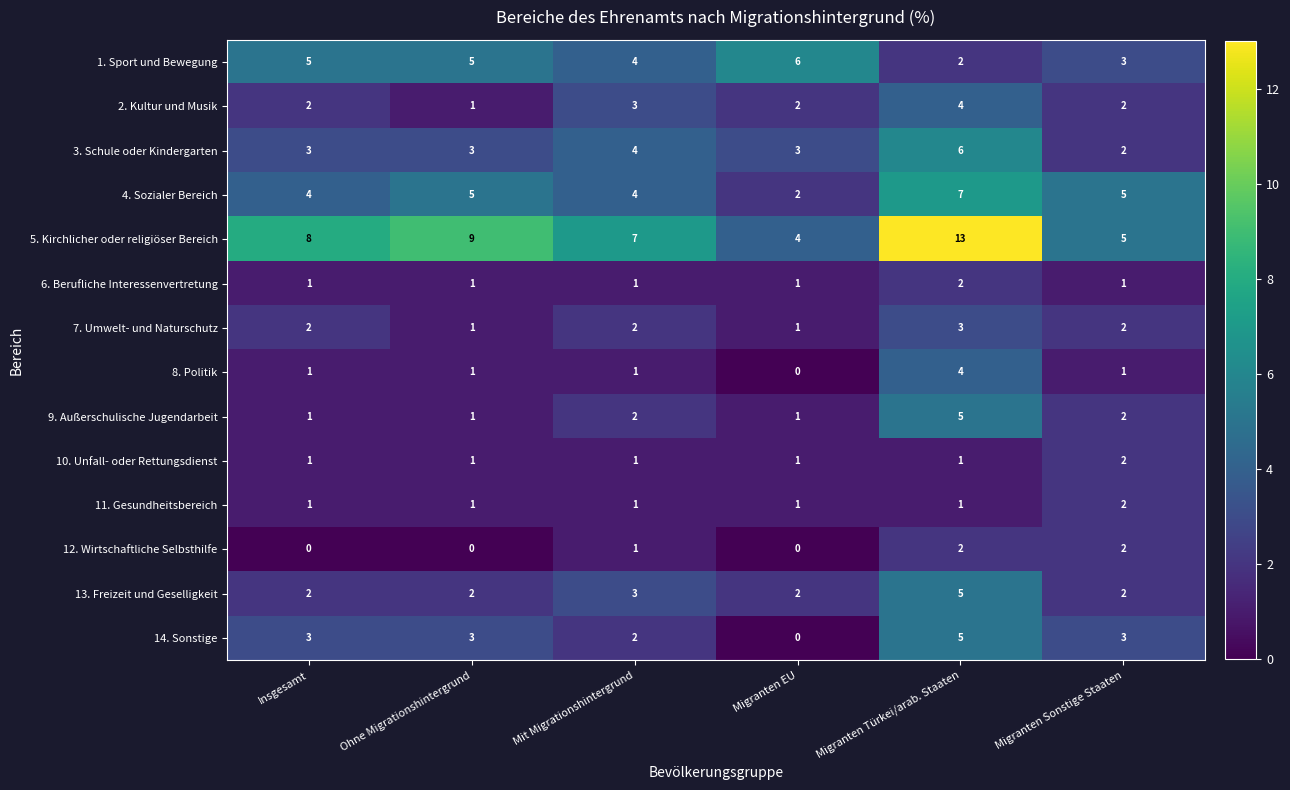

How many 6. Berufliche Interessenvertretung values are between 1 and 2?

6